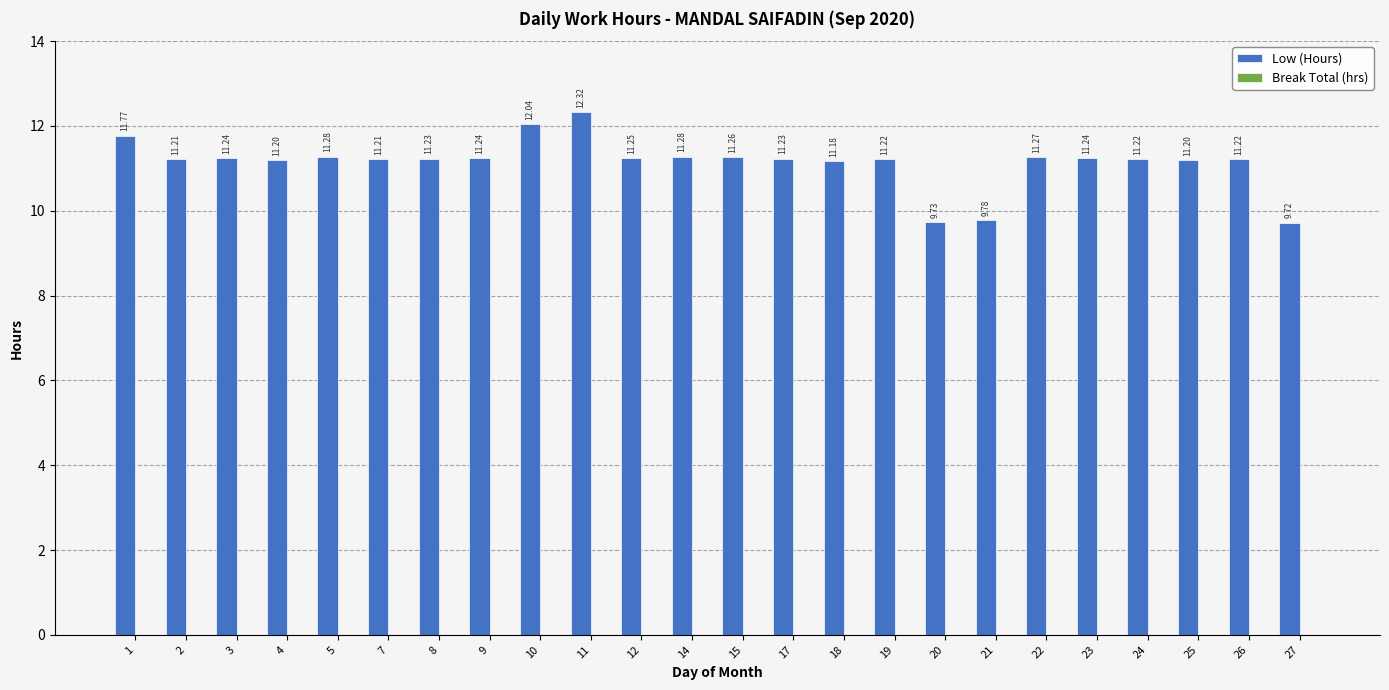

Does the chart contain any negative values?

No